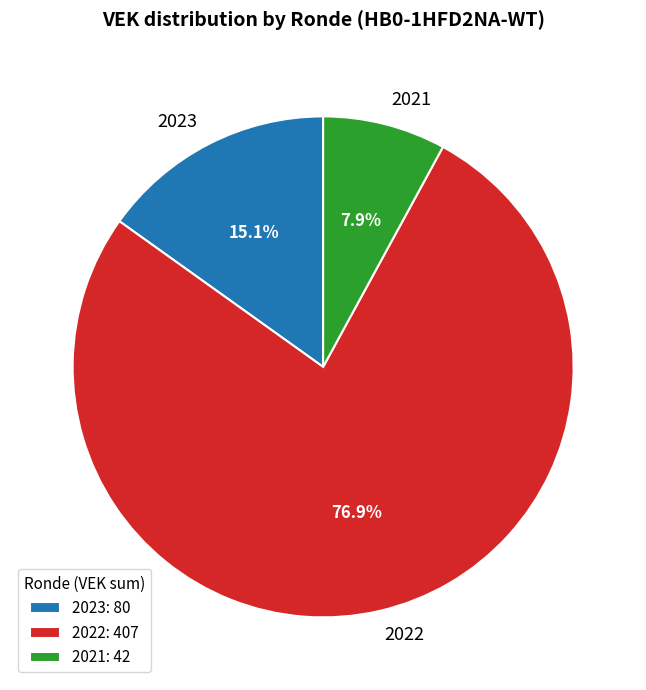

Between 2021 and 2022, which is larger?

2022